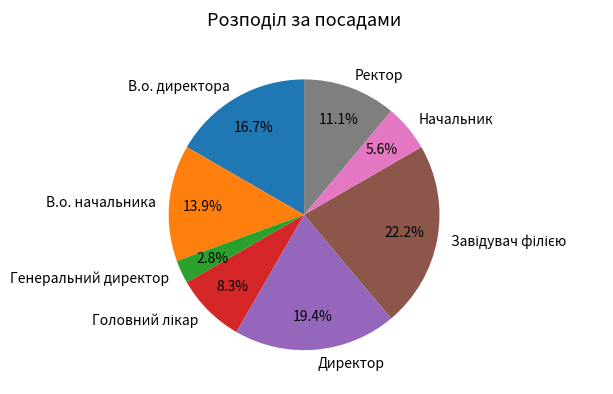

Which category has the smallest portion of the pie?

Генеральний директор